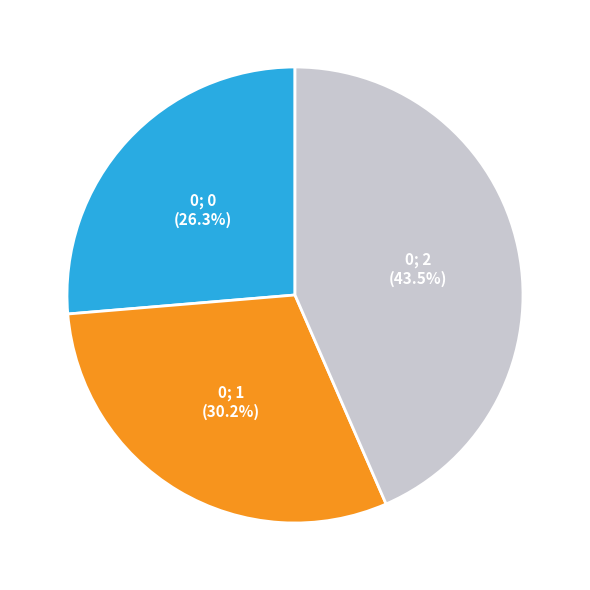

How many segments does this pie chart have?

3